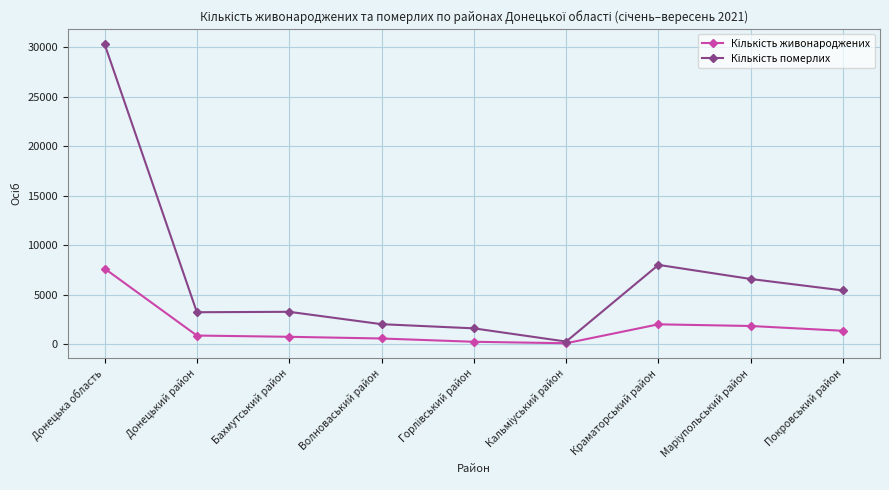

What is the total value across all series at Донецька область?

37972